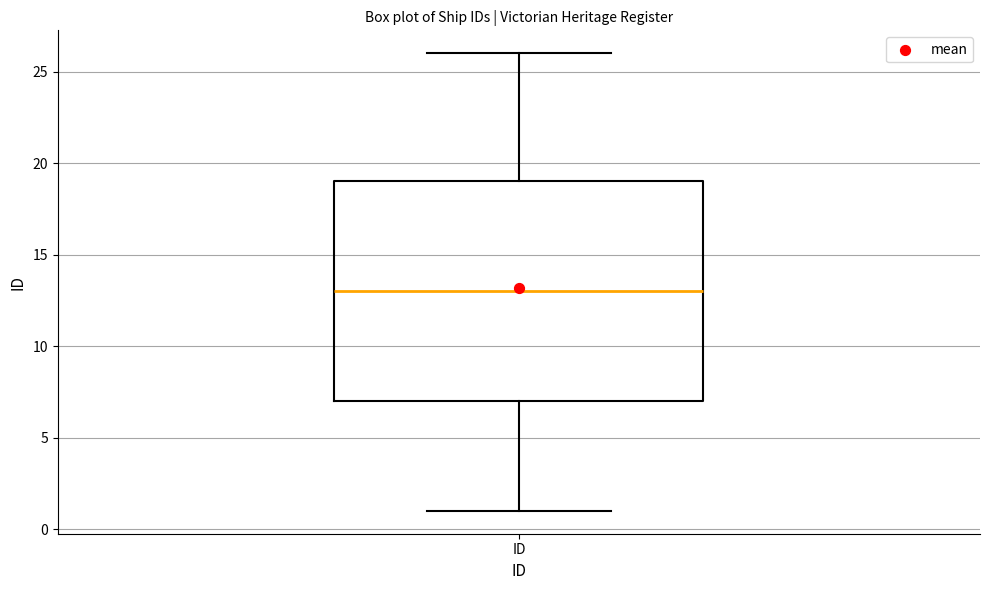

Transcribe this box plot: give where the median line is, the range the box spans, and where the two whiskers end, as read against the y-axis. The values are not printed on the chart, so give them approximately, as read against the axis.

median 13, box 7 to 19, whiskers 1 to 26